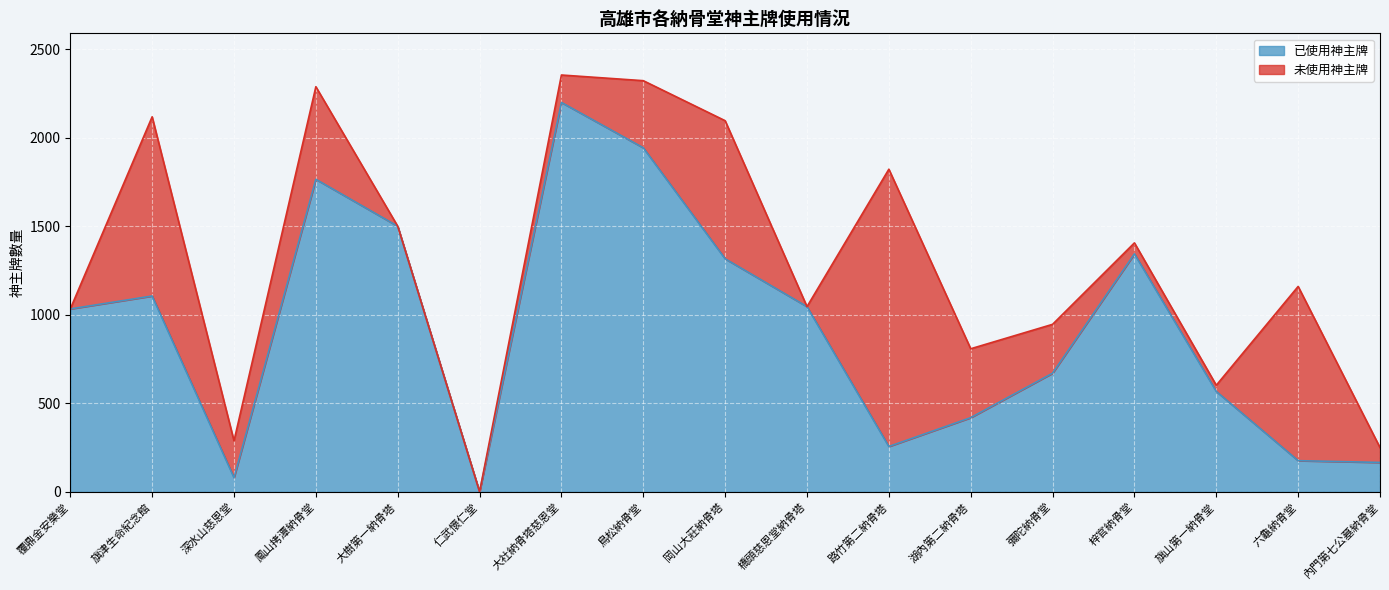

Rank the categories by value from highest to lowest.

大社納骨塔慈恩堂, 鳥松納骨堂, 鳳山拷潭納骨堂, 大樹第一納骨塔, 梓官納骨堂, 岡山大莊納骨塔, 旗津生命紀念館, 橋頭慈恩堂納骨塔, 覆鼎金安樂堂, 彌陀納骨堂, 旗山第一納骨堂, 湖內第二納骨塔, 路竹第二納骨塔, 六龜納骨堂, 內門第七公墓納骨堂, 深水山慈恩堂, 仁武懷仁堂